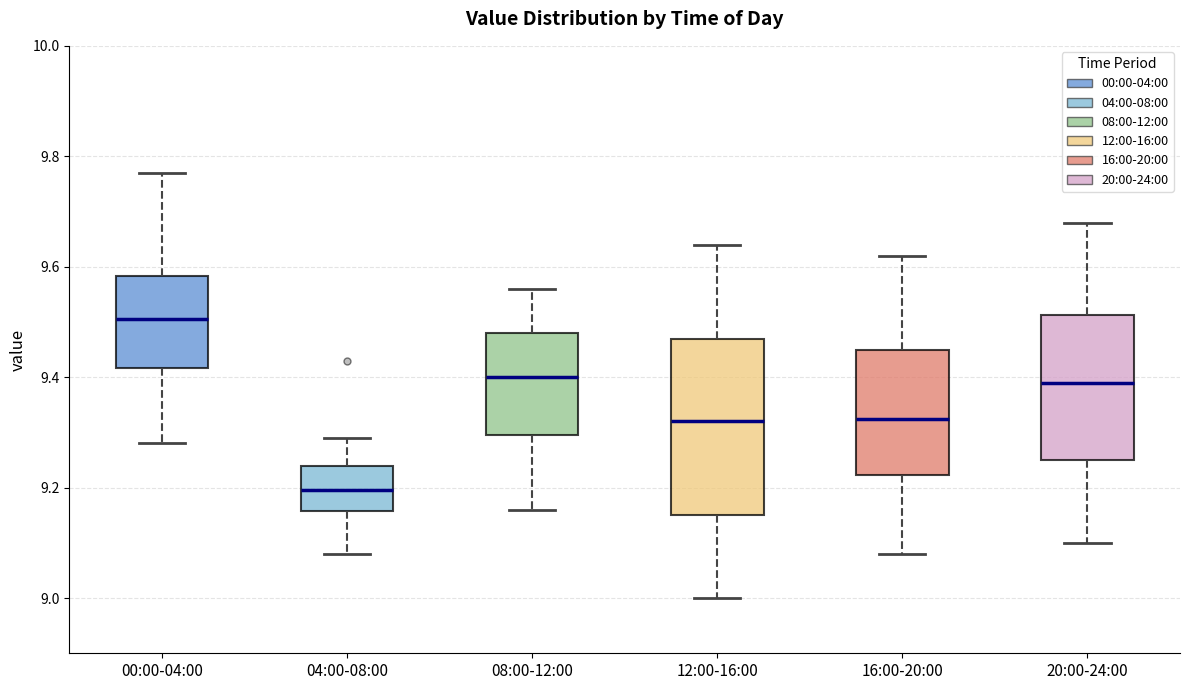

Which box is the tallest, from its lower edge to its upper edge?

12:00-16:00